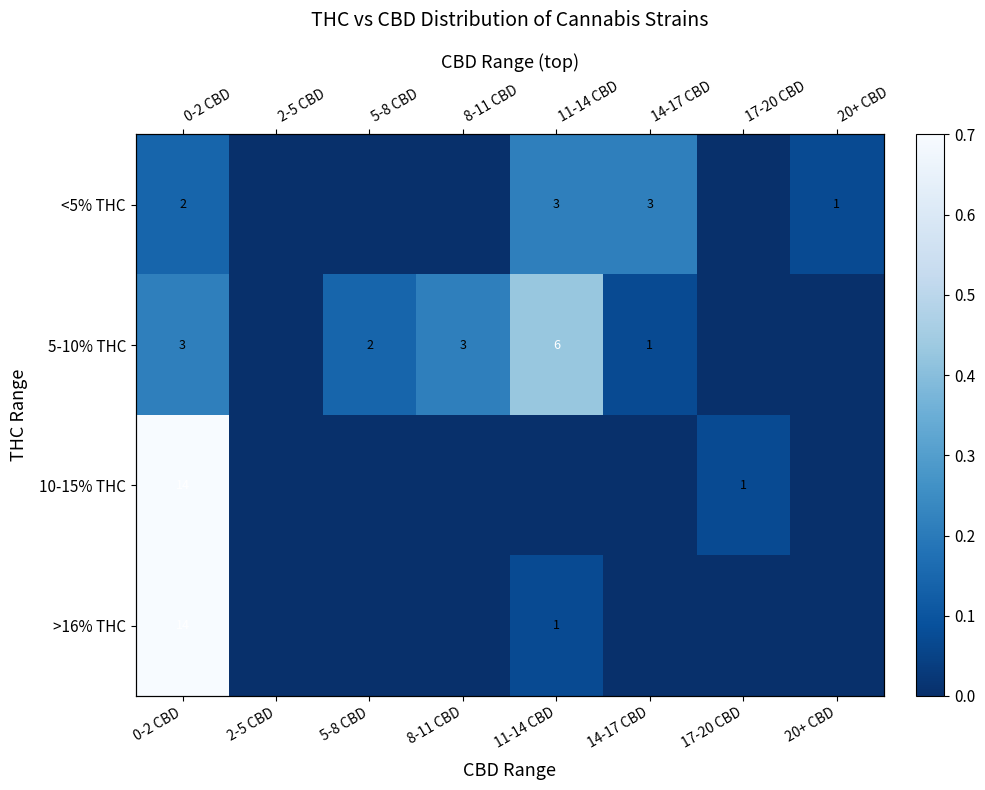

List the labels in order of >16% THC value, largest first.

0-2 CBD, 11-14 CBD, 2-5 CBD, 5-8 CBD, 8-11 CBD, 14-17 CBD, 17-20 CBD, 20+ CBD